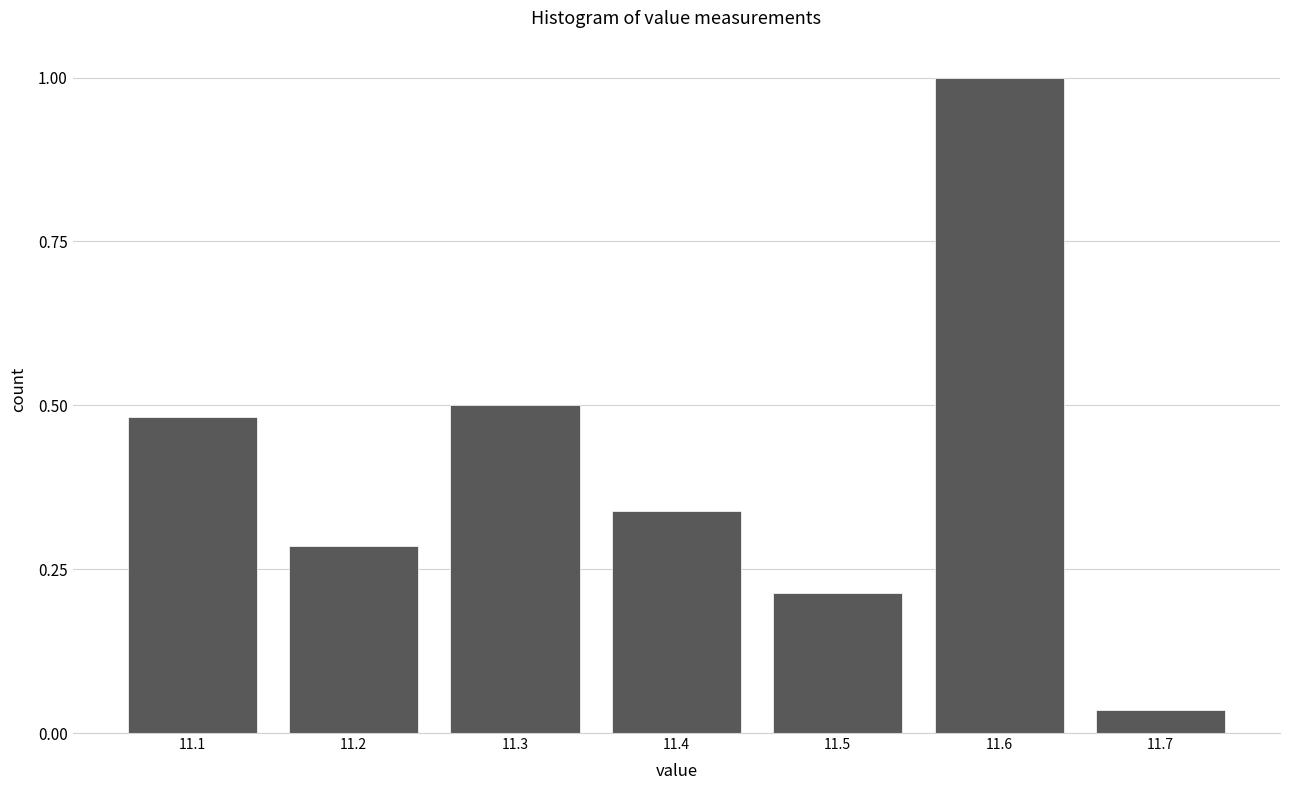

True or false: the data shows 0.1 at 11.7.

False